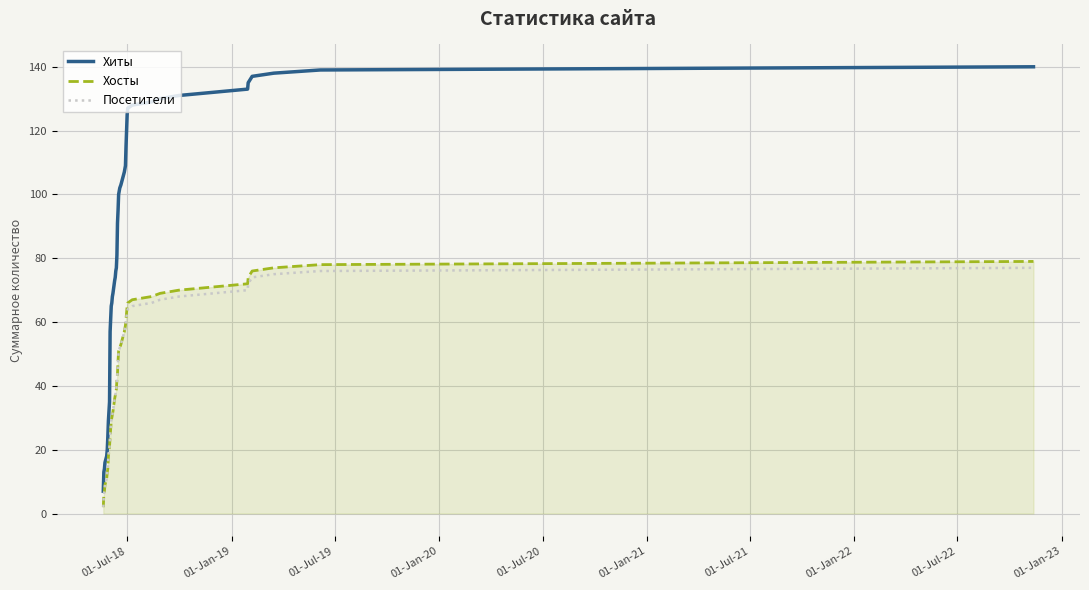

What is the maximum value for Посетители?

77